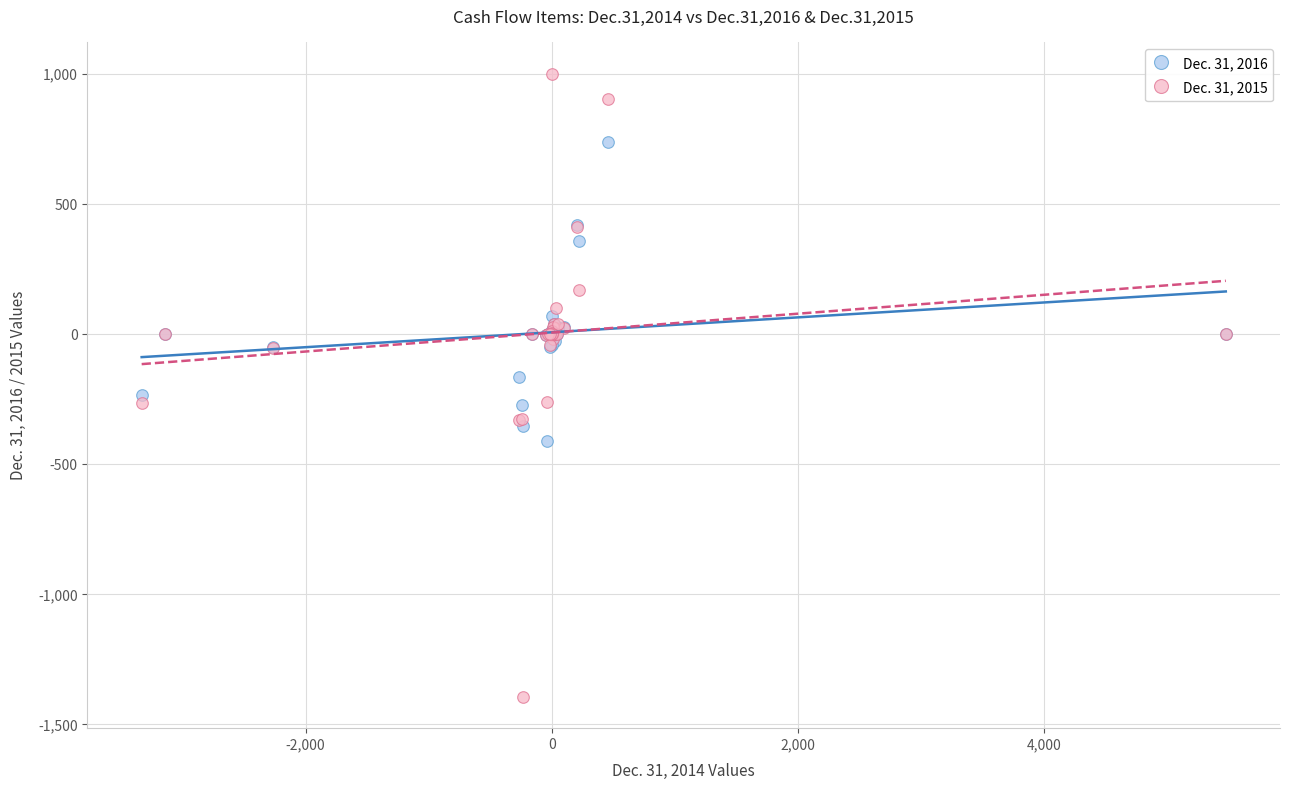

What are all the series names shown in the legend?

Dec. 31, 2016, Dec. 31, 2015